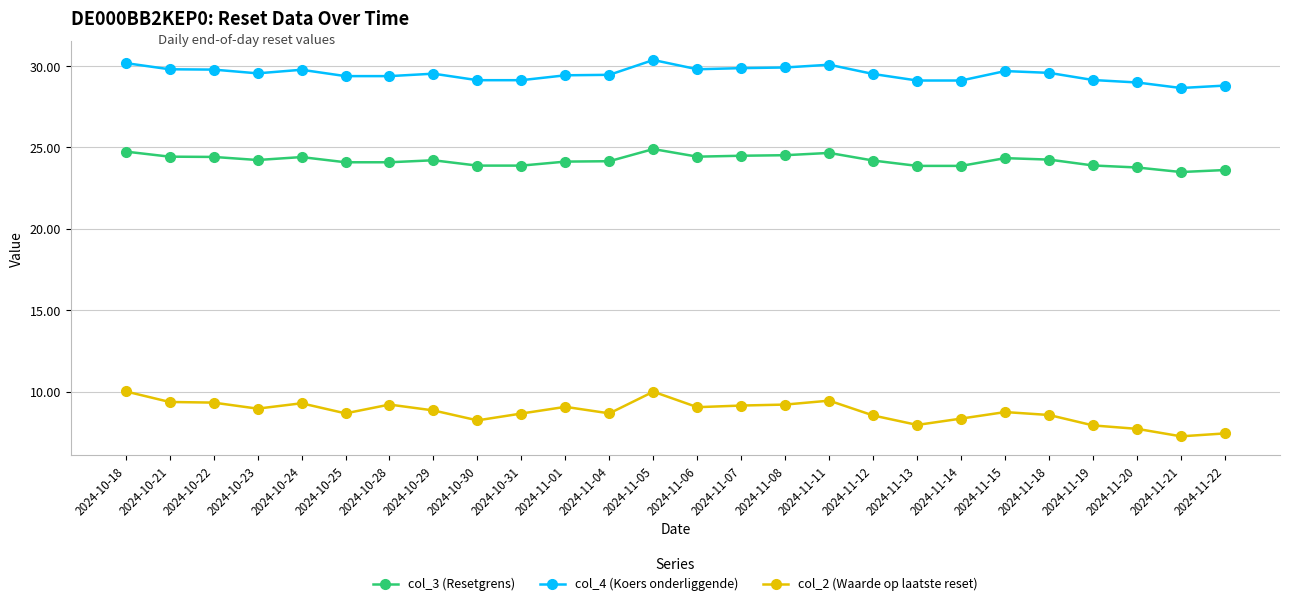

List the series in order of their peak value, highest first.

col_4 (Koers onderliggende), col_3 (Resetgrens), col_2 (Waarde op laatste reset)